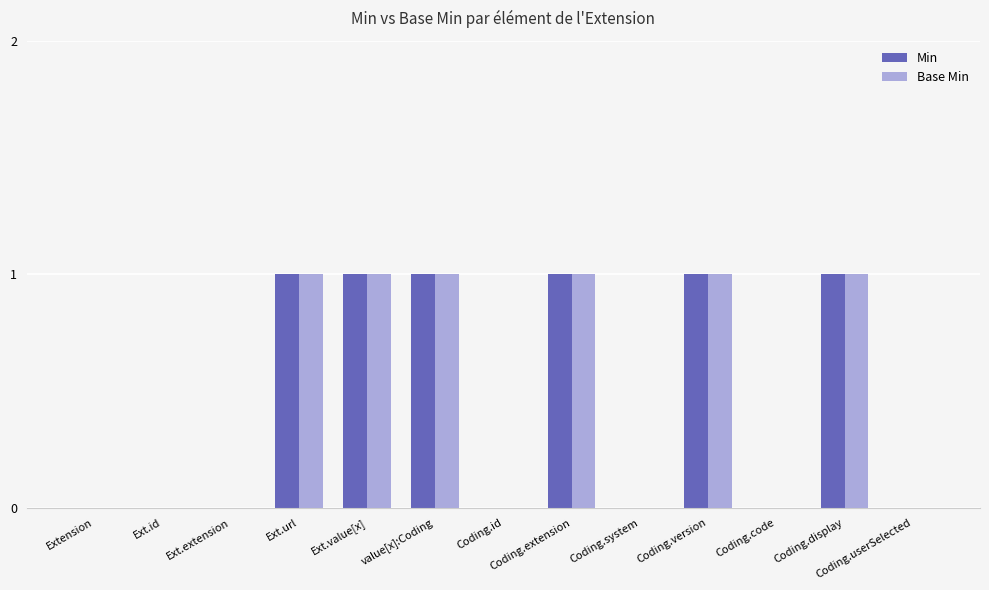

Does the chart contain stacked bars?

No